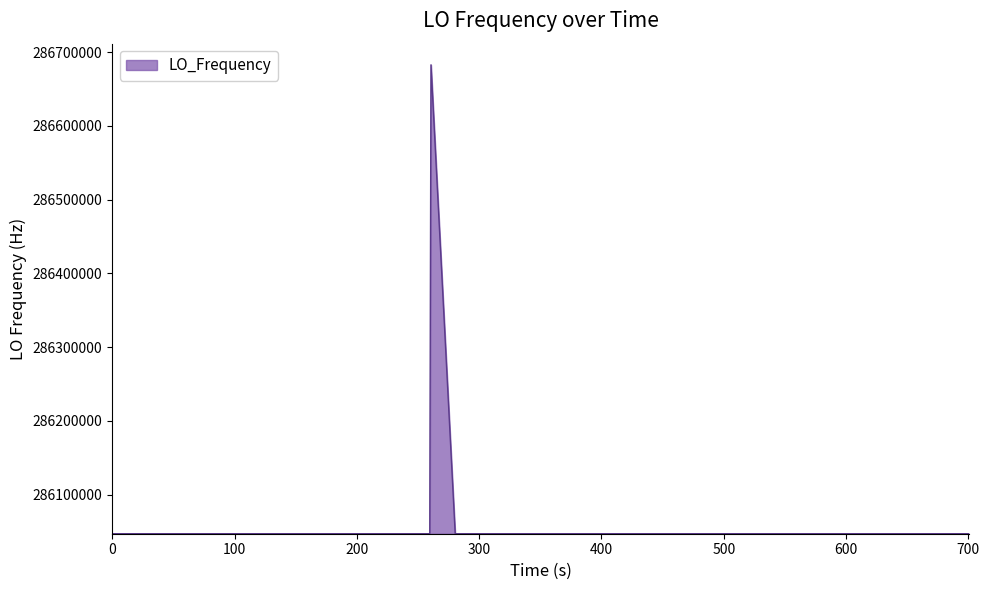

What is the difference between the maximum and minimum values?

635707.0